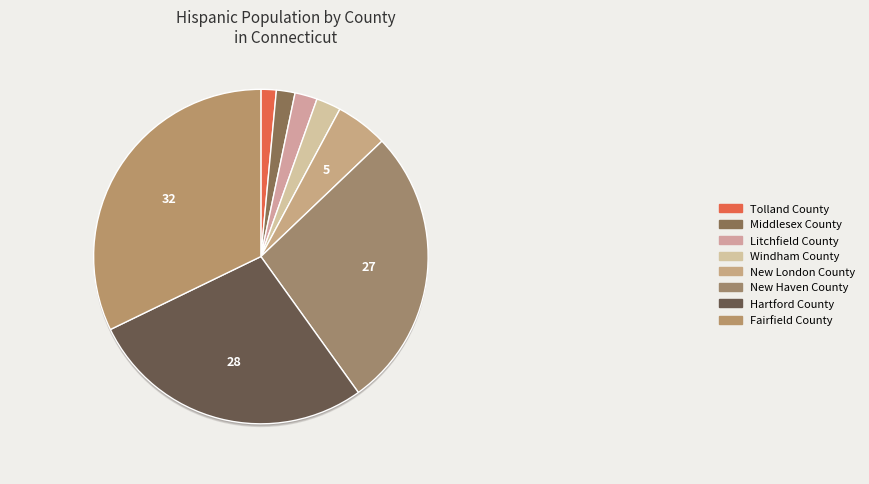

How many slices are in this pie chart?

8